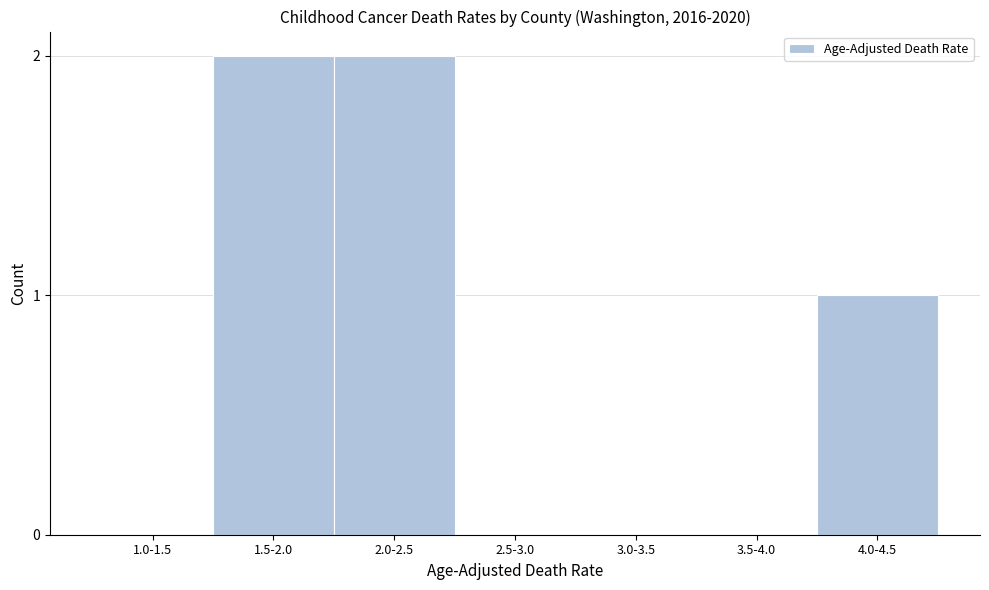

Reading left to right, extract all data points from this chart.

1.0-1.5=0	1.5-2.0=2	2.0-2.5=2	2.5-3.0=0	3.0-3.5=0	3.5-4.0=0	4.0-4.5=1